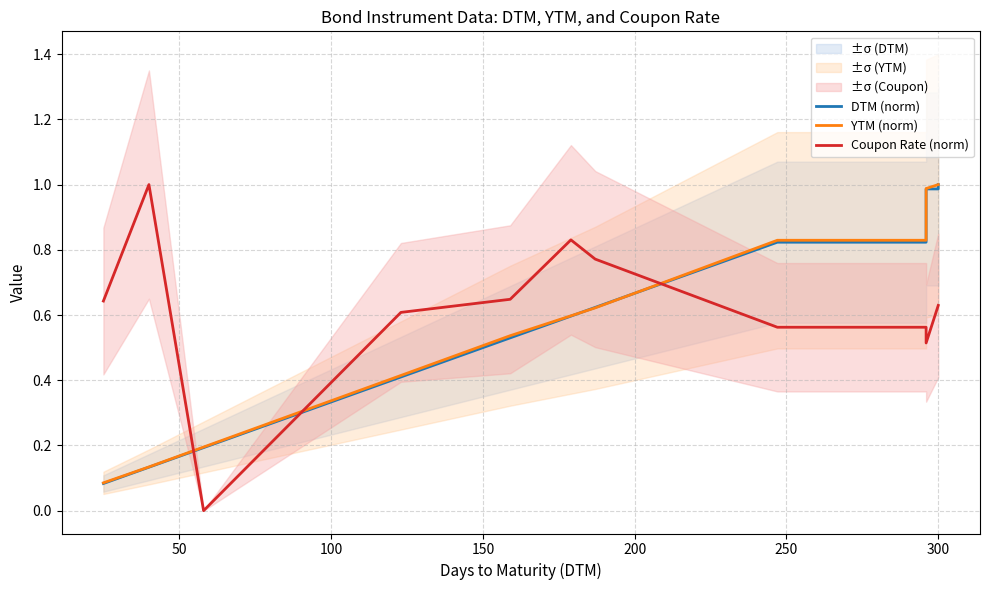

How many times do YTM (norm) and DTM (norm) cross each other?

2